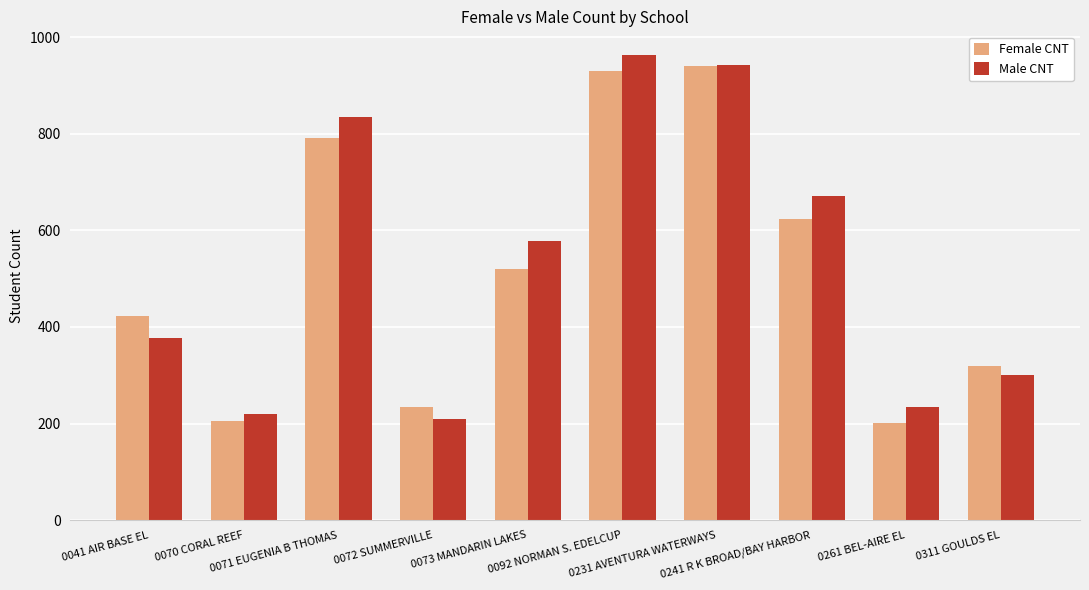

What is the label of the 10th bar from the left?

0311 GOULDS EL